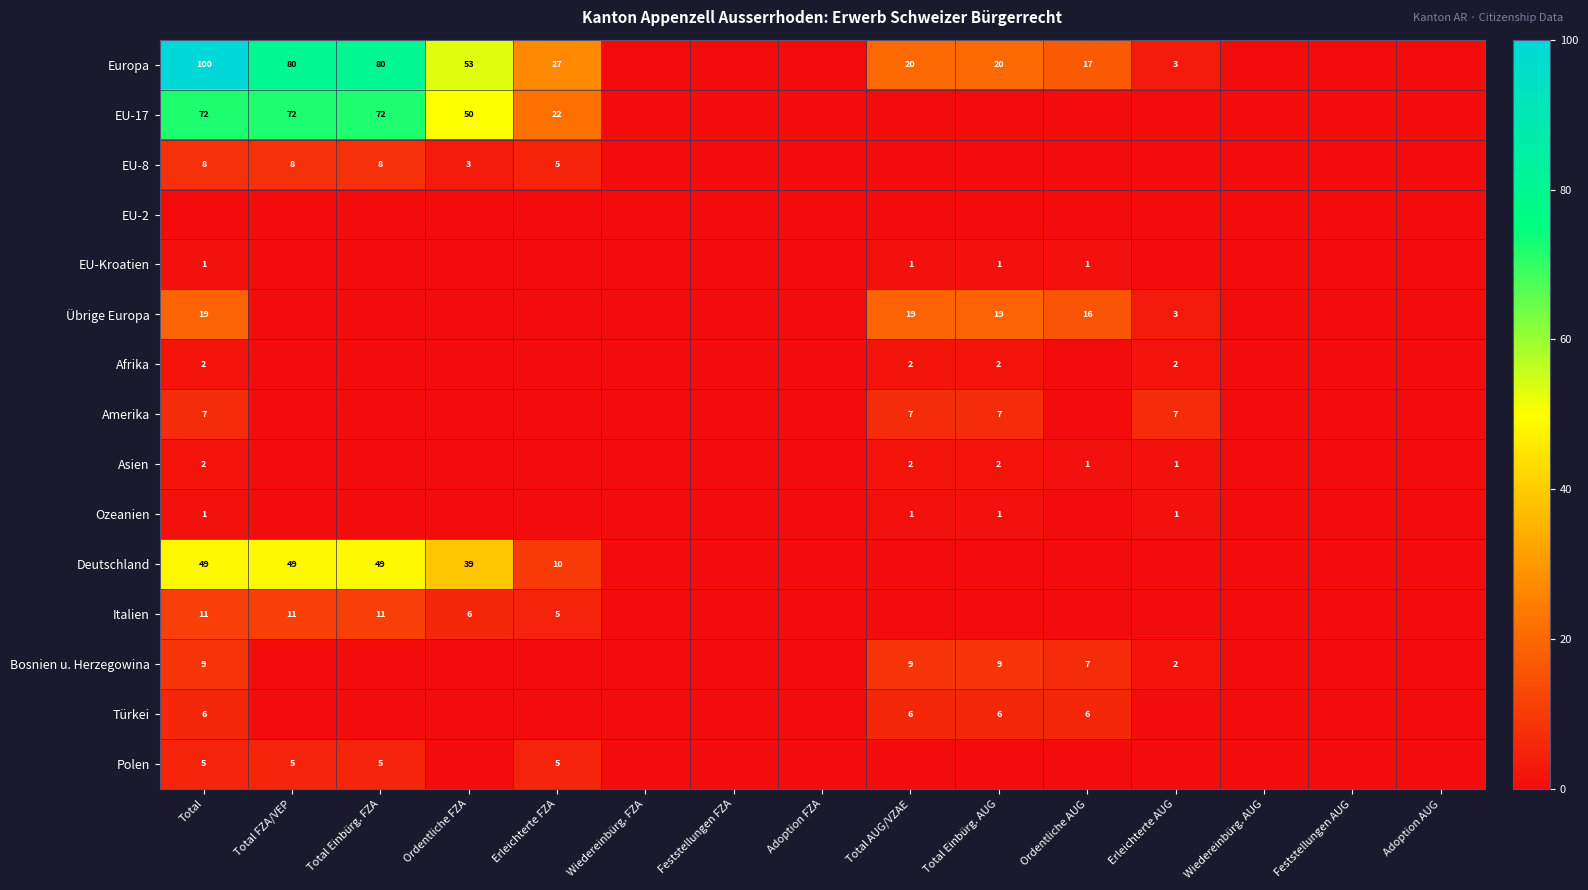

What is the difference between the maximum and second lowest values in the Asien series?

2